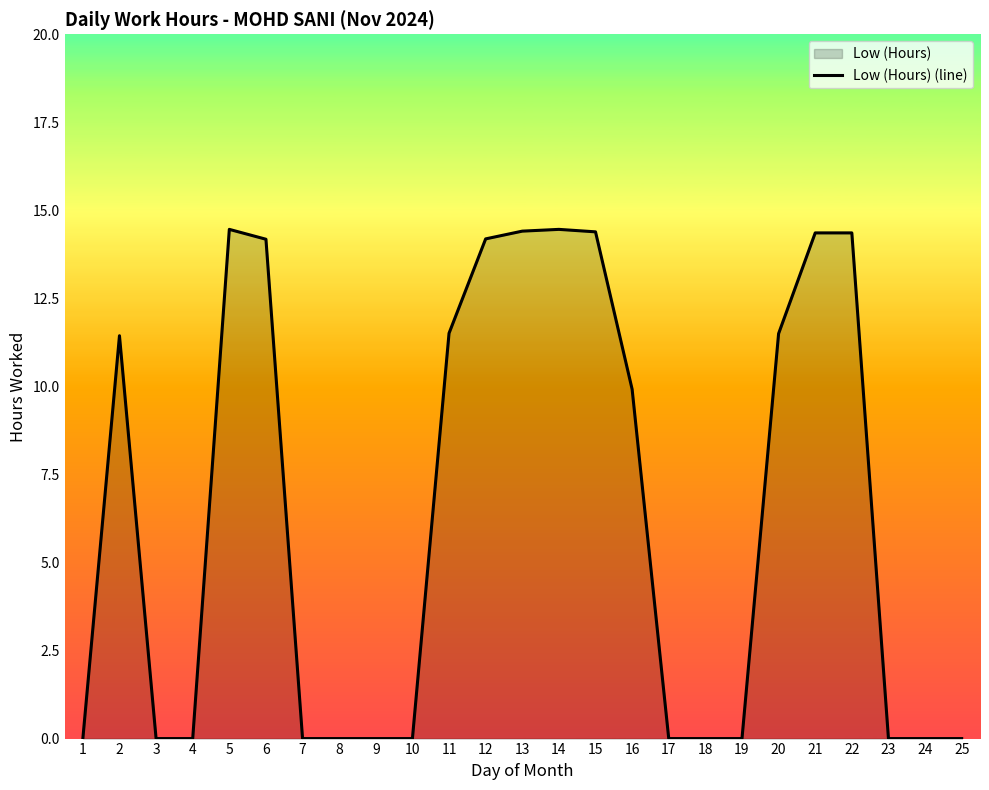

What is the difference between the maximum and minimum values?

14.5